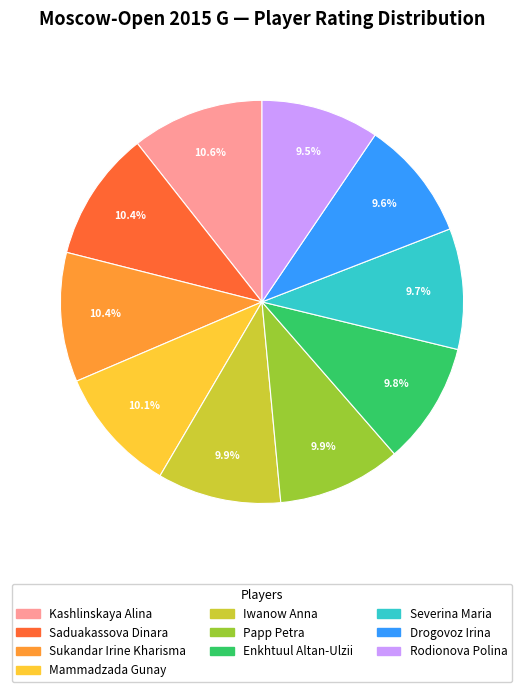

What is the ratio of the value at Kashlinskaya Alina to the value at Papp Petra?

1.1